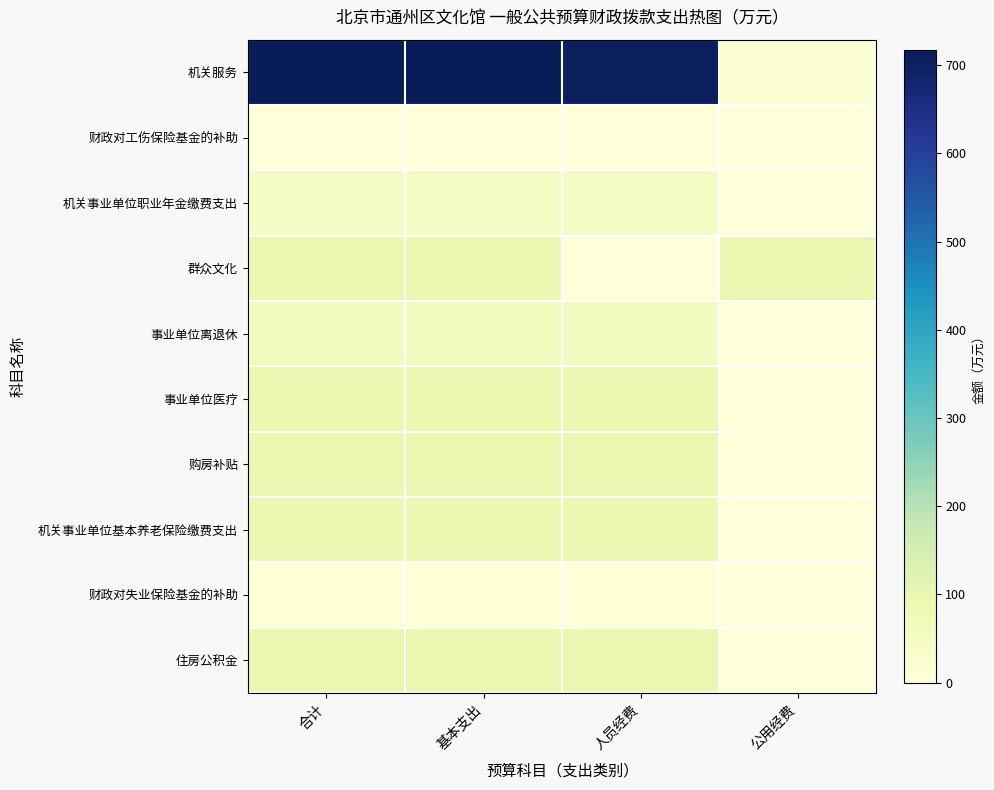

Rank the series by their maximum value, from highest to lowest.

机关服务, 住房公积金, 购房补贴, 群众文化, 机关事业单位基本养老保险缴费支出, 事业单位医疗, 事业单位离退休, 机关事业单位职业年金缴费支出, 财政对失业保险基金的补助, 财政对工伤保险基金的补助